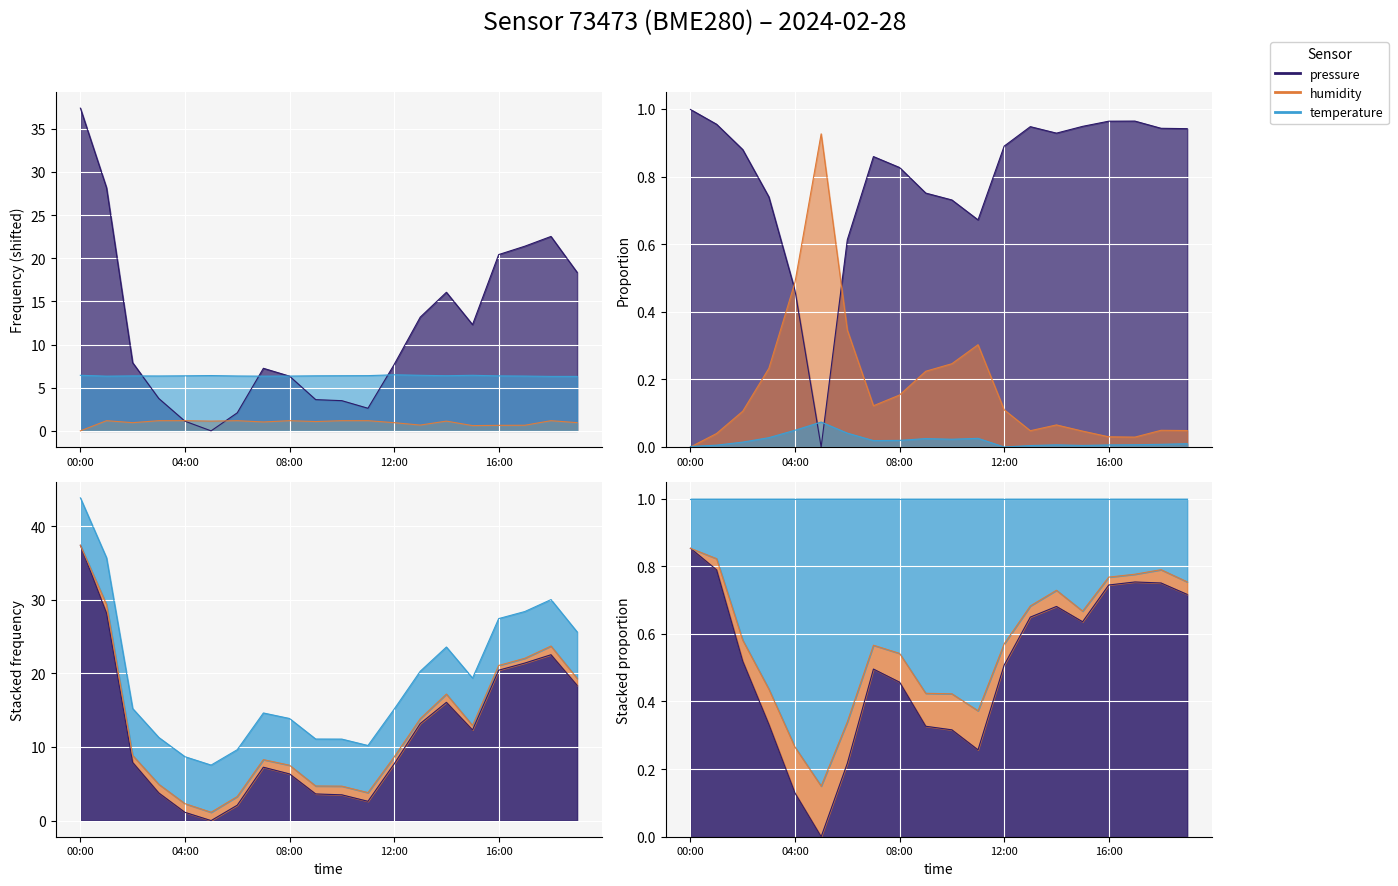

Rank the series at 16:00 from lowest to highest value.

humidity, temperature, pressure